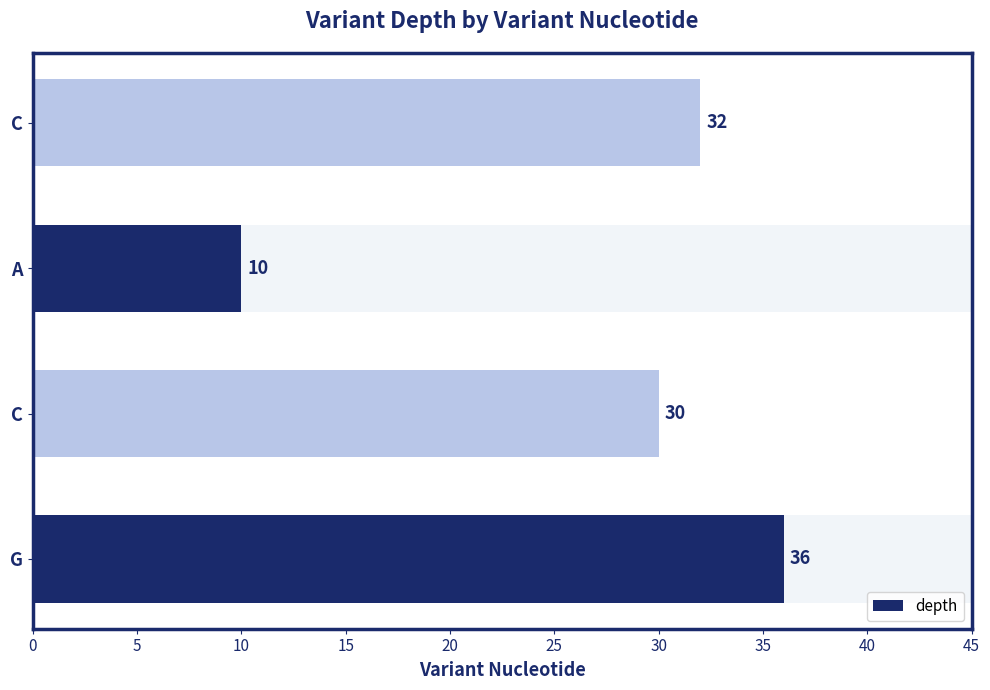

True or false: the data shows 10 at A.

True